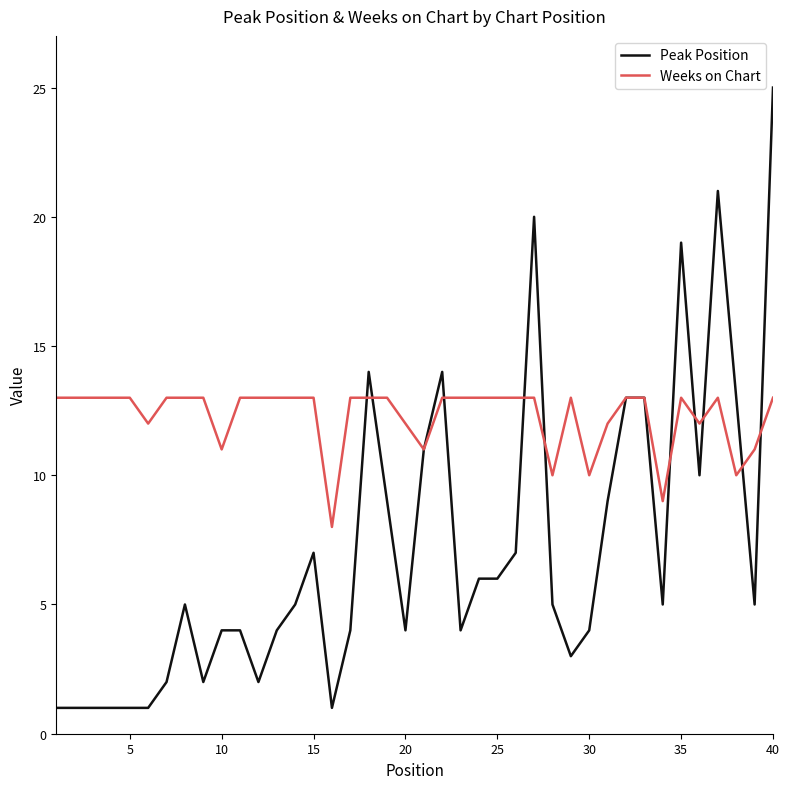

What is the highest value of the Weeks on Chart series?

13